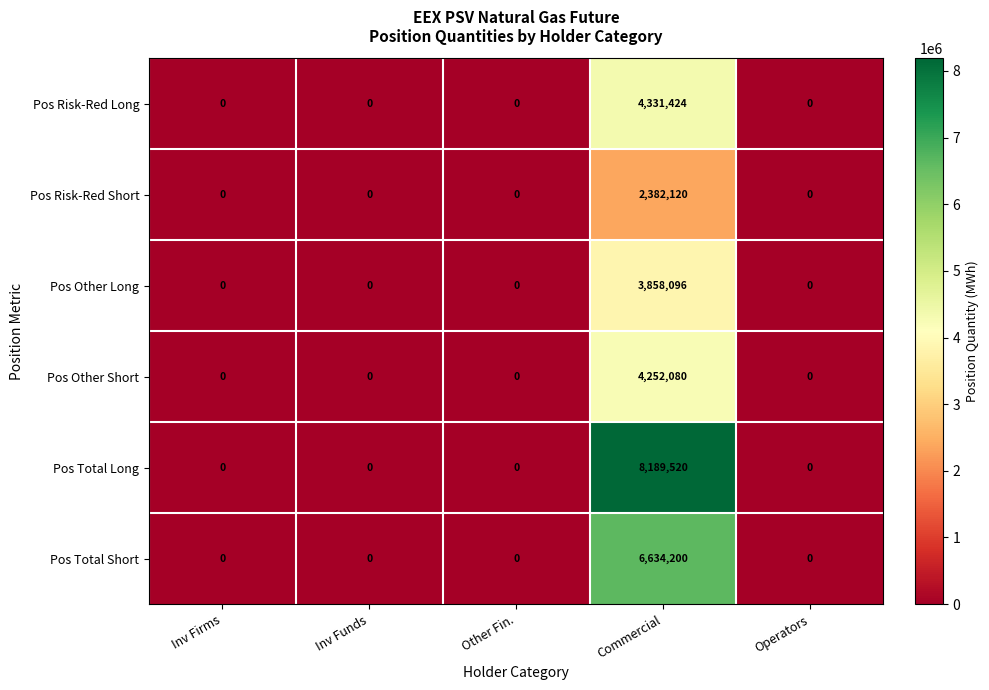

The value of Pos Total Long at Inv Funds is 0. True or false?

True